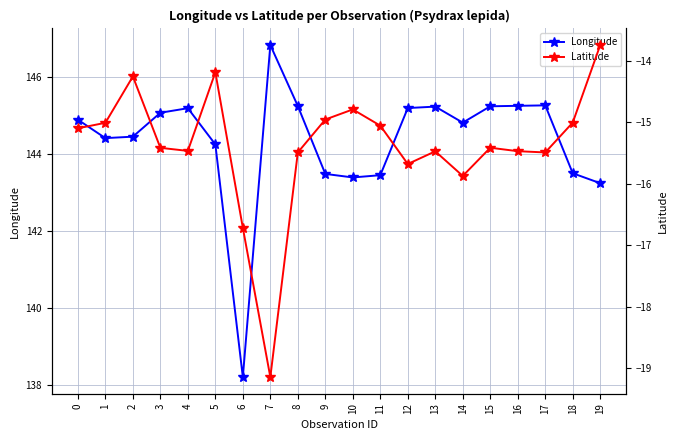

Rank the series by their average value, from highest to lowest.

Longitude, Latitude